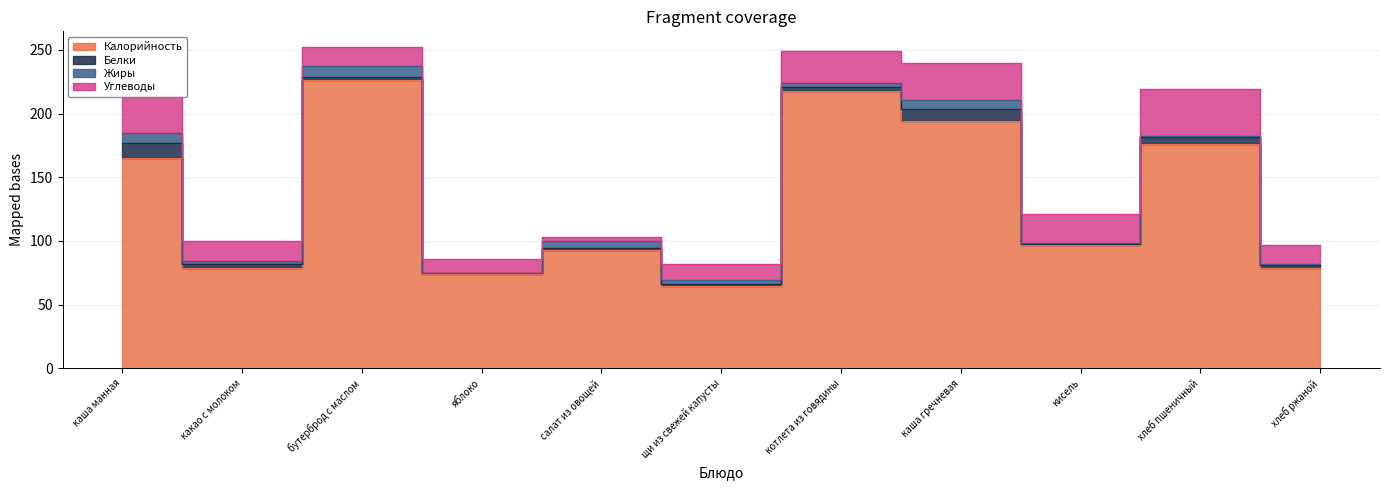

True or false: Углеводы and Белки cross at least once.

False